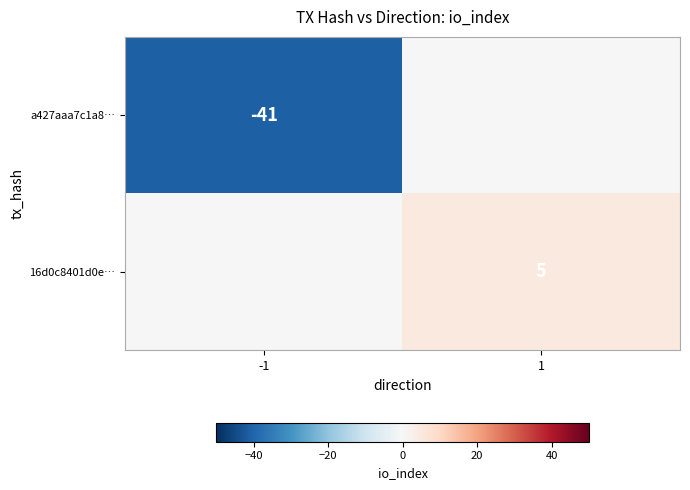

Is it true that 16d0c8401d0e… equals 2 at 1?

False